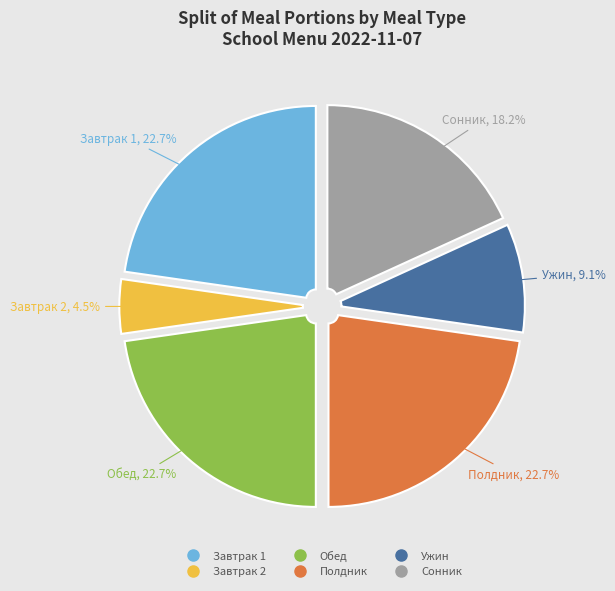

To the nearest percent, what portion does Обед represent?

23%